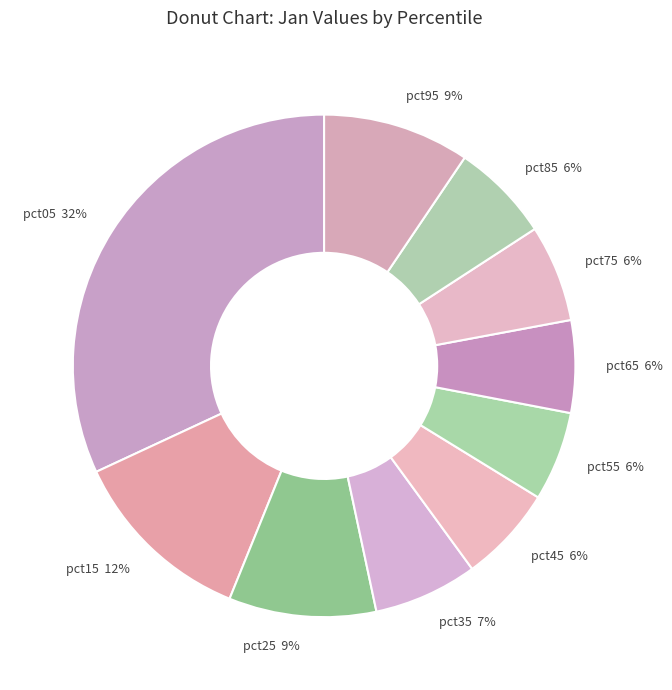

What is the ratio of the value at pct65 to the value at pct15?

0.5